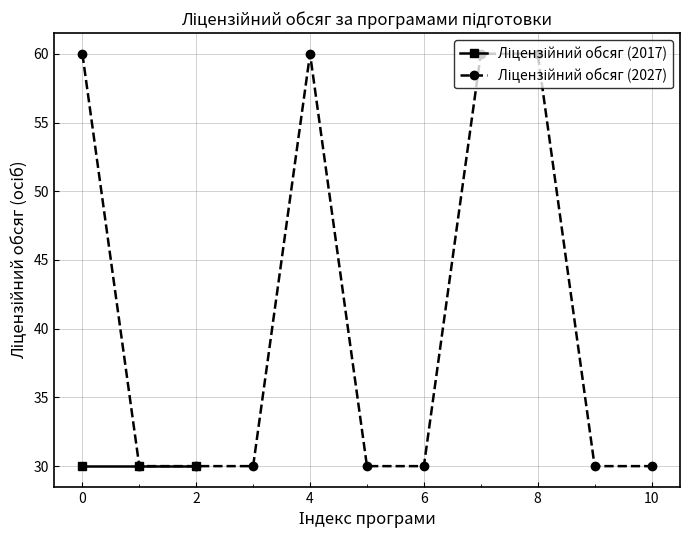

What is the greatest value displayed?

60